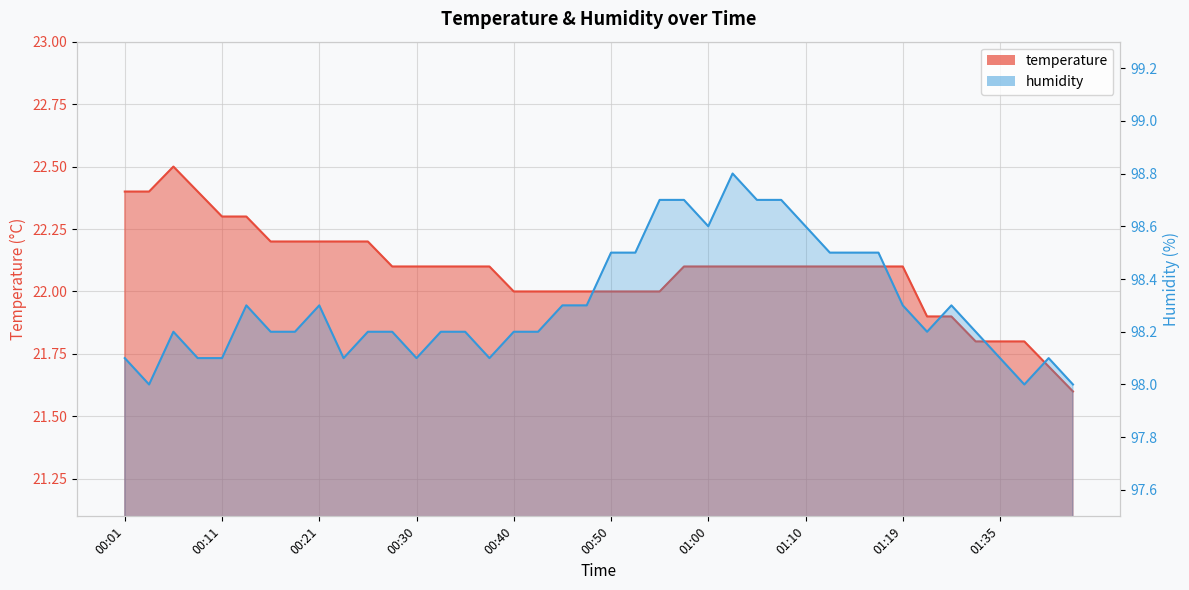

Is the value of humidity at 00:45 greater than the value of temperature at 00:33?

Yes